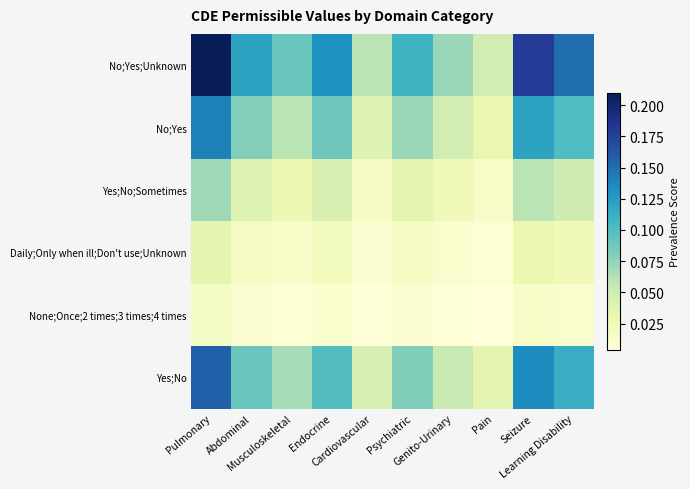

What is the total value across all series at Musculoskeletal?

0.3